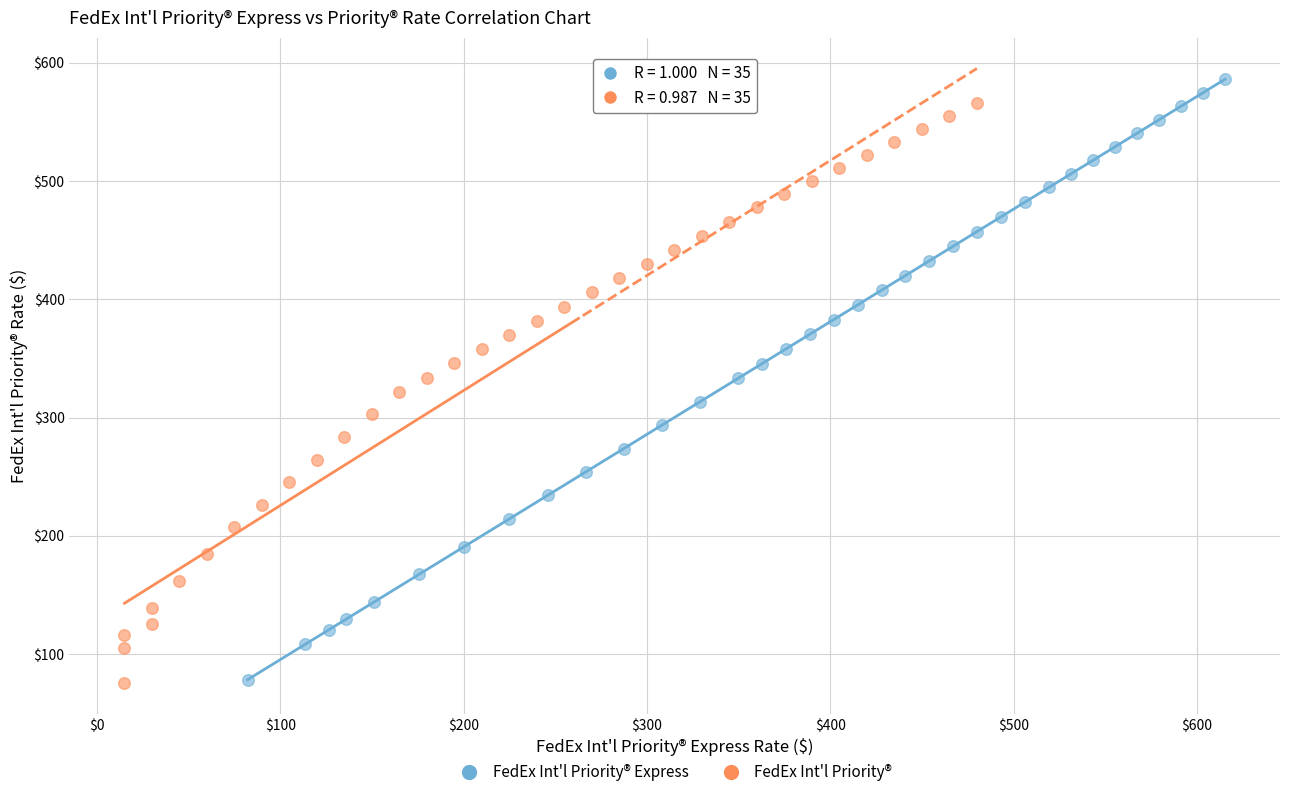

Which series has the widest spread of Y values?

FedEx Int'l Priority® Express